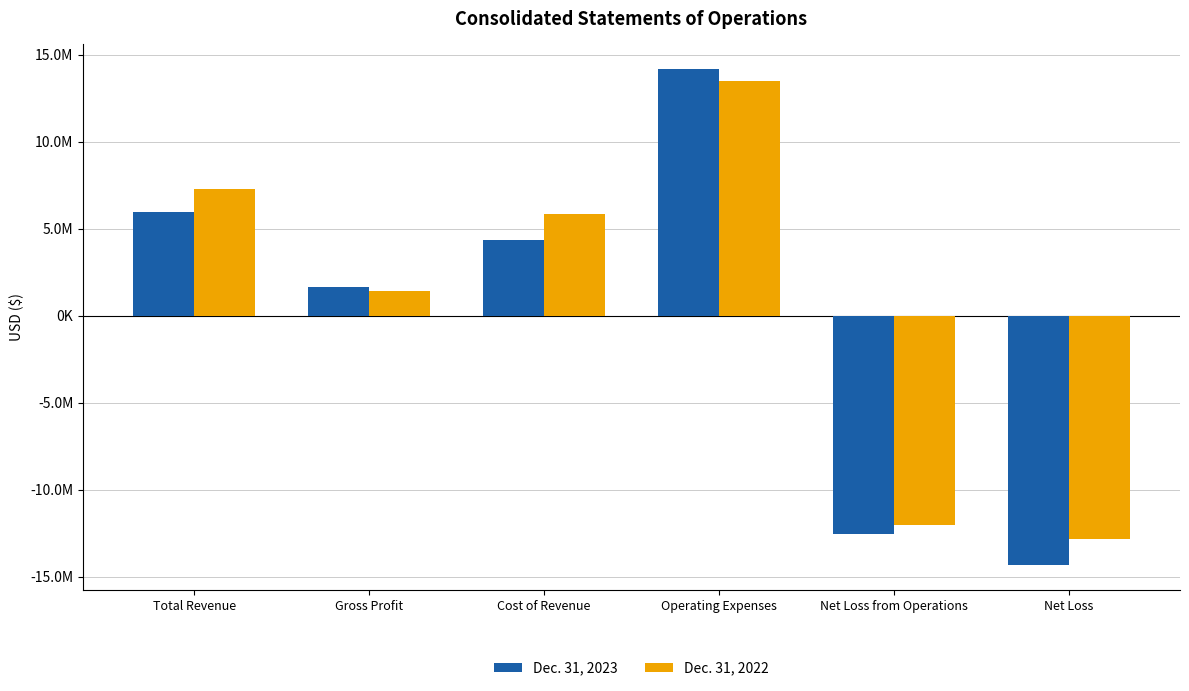

What are all the series names shown in the legend?

Dec. 31, 2023, Dec. 31, 2022